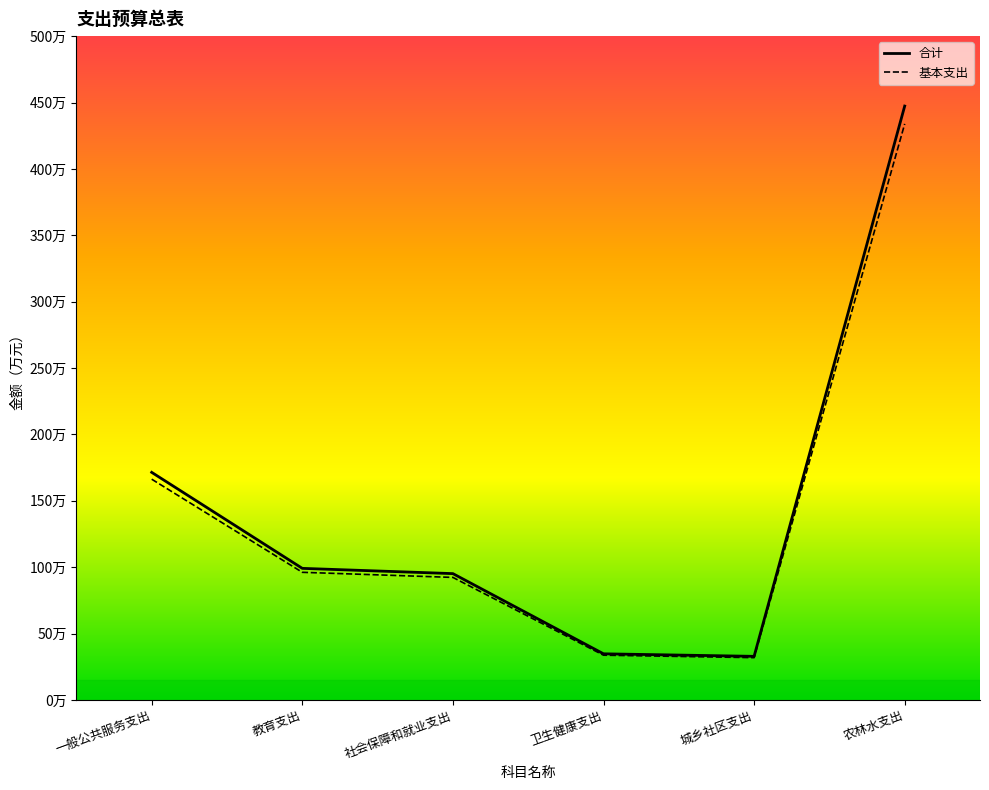

How many interior local valleys does the 基本支出 series have?

1